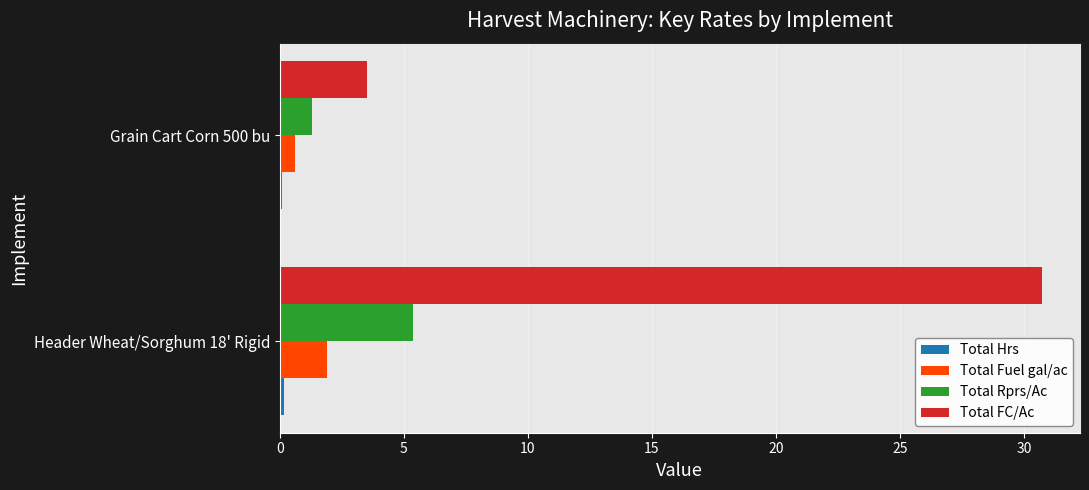

The Total FC/Ac series shows 30.7 at Header Wheat/Sorghum 18' Rigid. True or false?

True